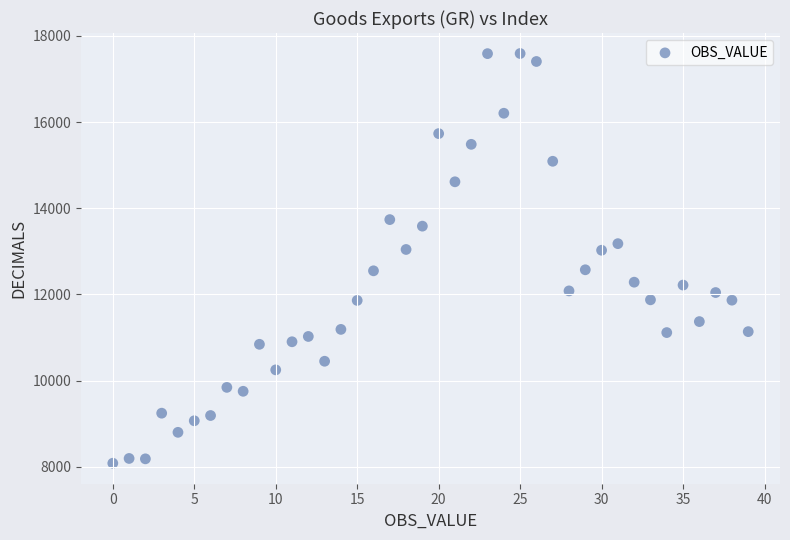

What is the range of Y values (max minus min)?

9505